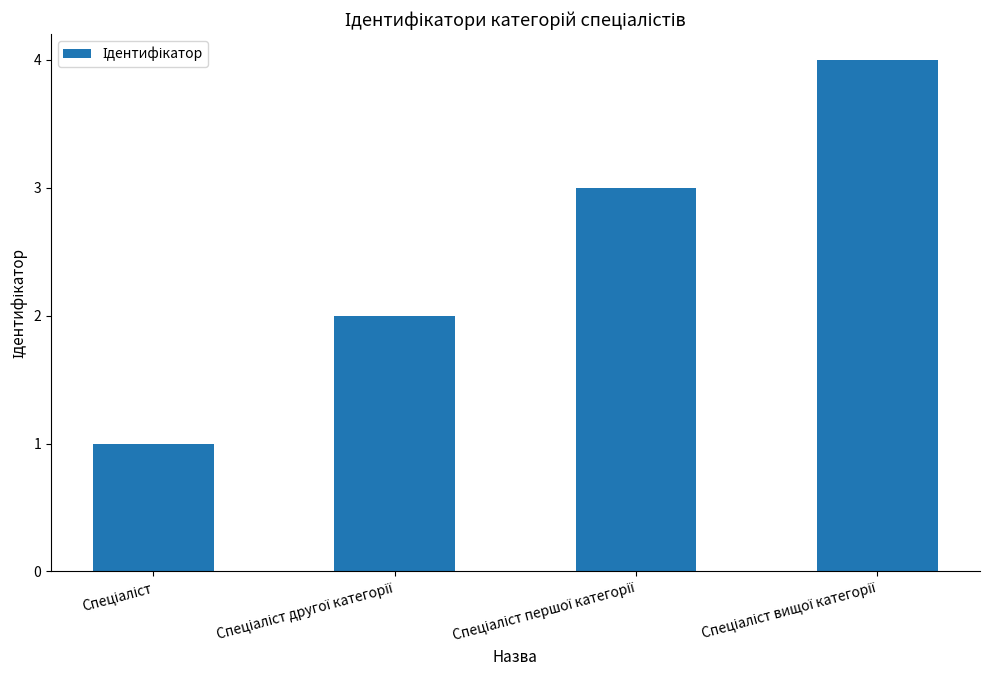

What is the maximum value shown in the chart?

4